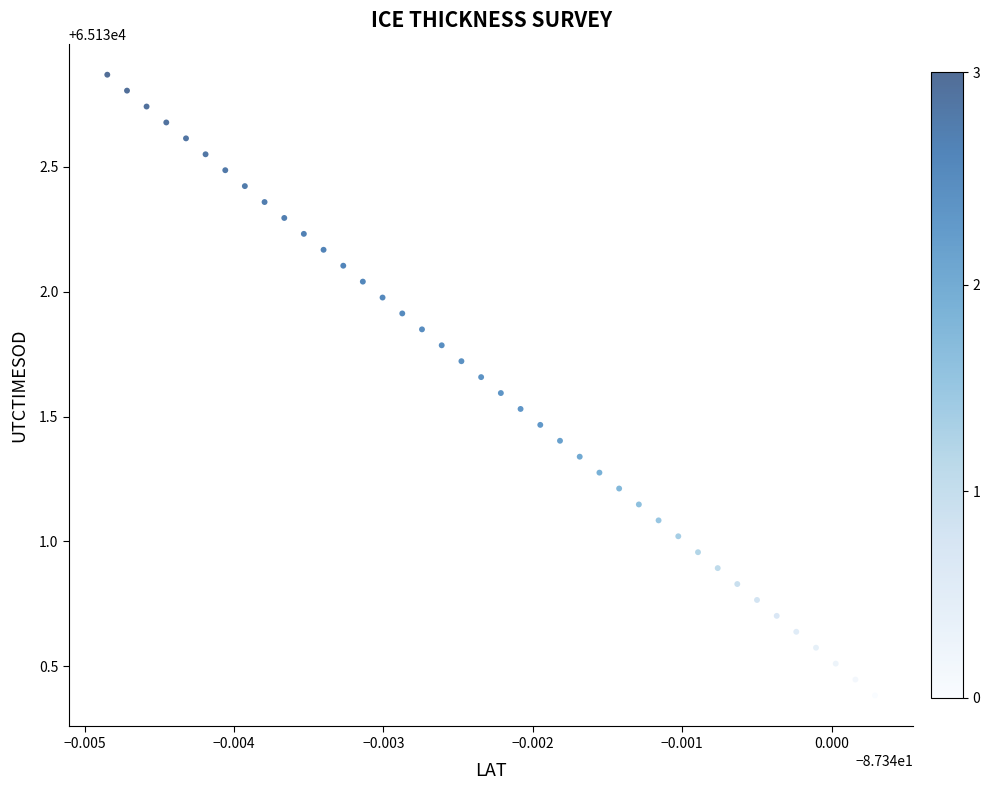

What is the range of Y values (max minus min)?

2.5